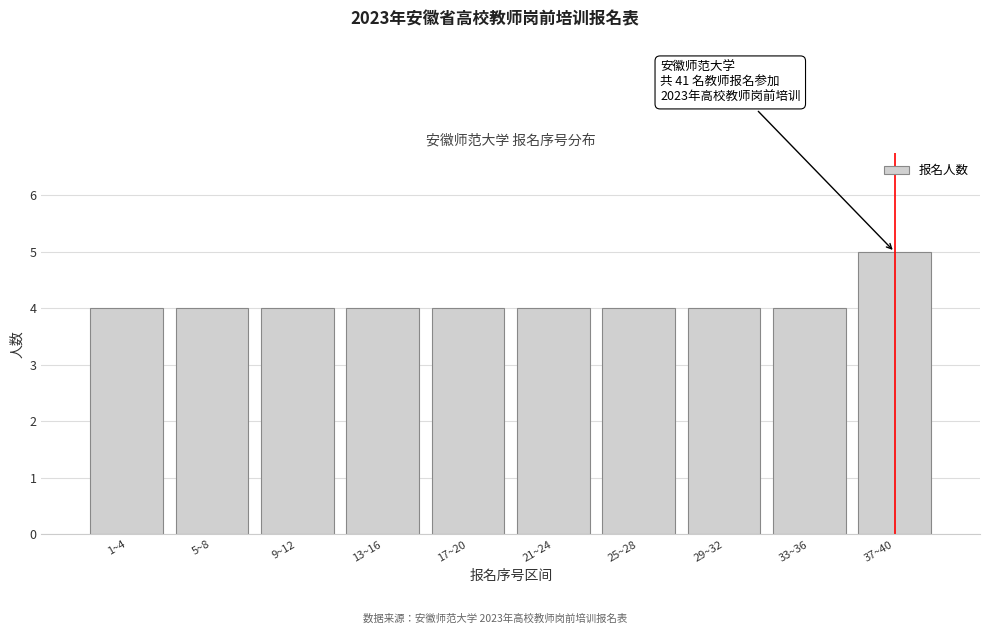

Reading right to left, transcribe all the data shown in this chart.

5	4	4	4	4	4	4	4	4	4